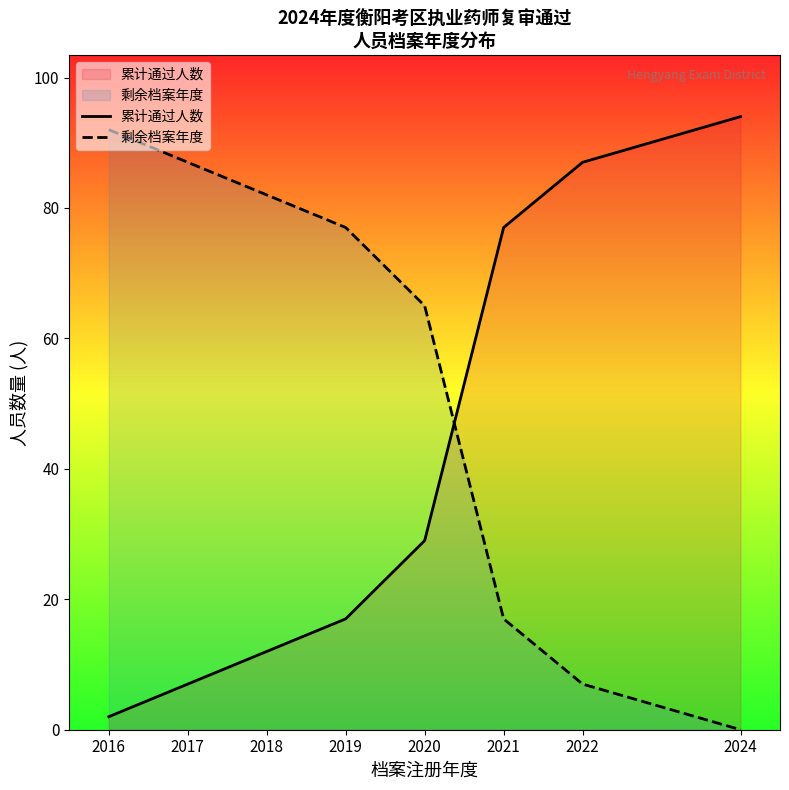

The 累计通过人数 series shows 12 at 2018. True or false?

True